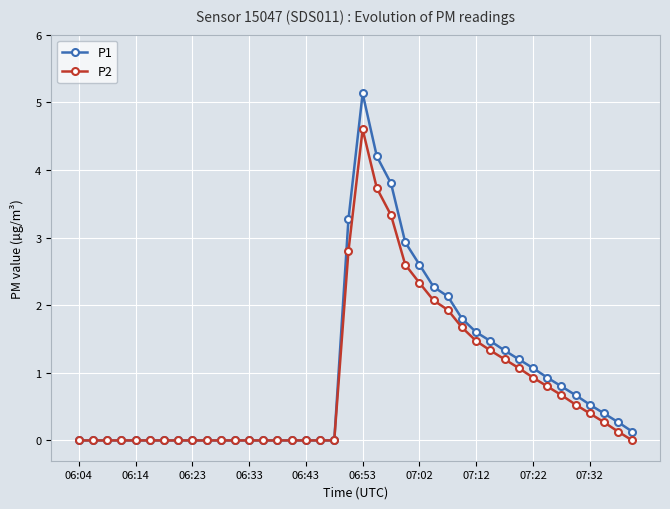

List the series in order of their peak value, highest first.

P1, P2